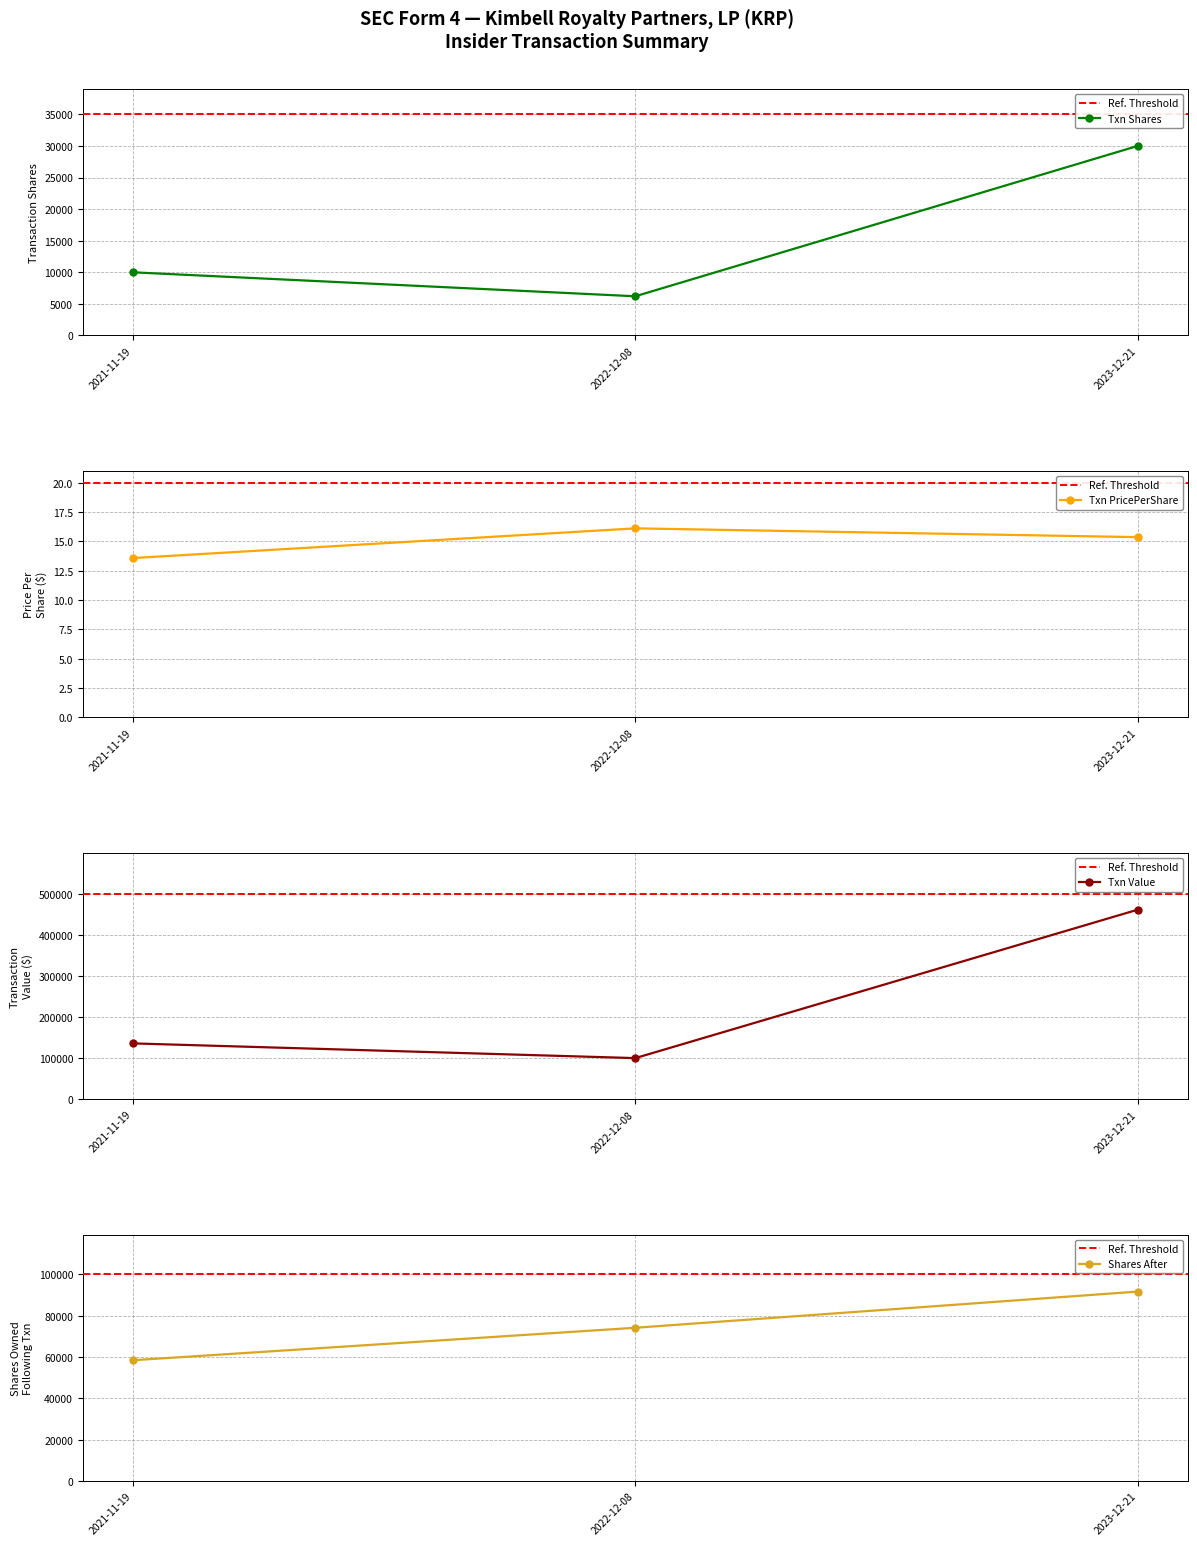

List the labels in order of transactionPricePerShare value, largest first.

2022-12-08, 2023-12-21, 2021-11-19